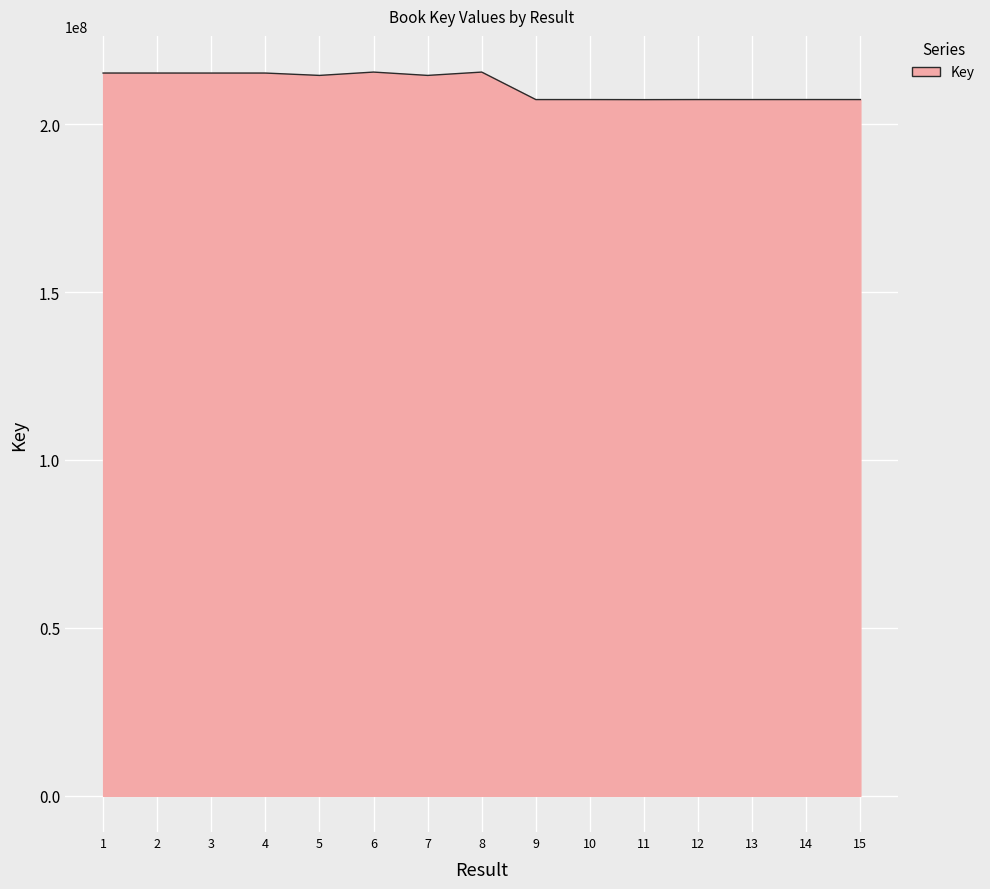

Is it true that the value at 2 is 89391864?

False